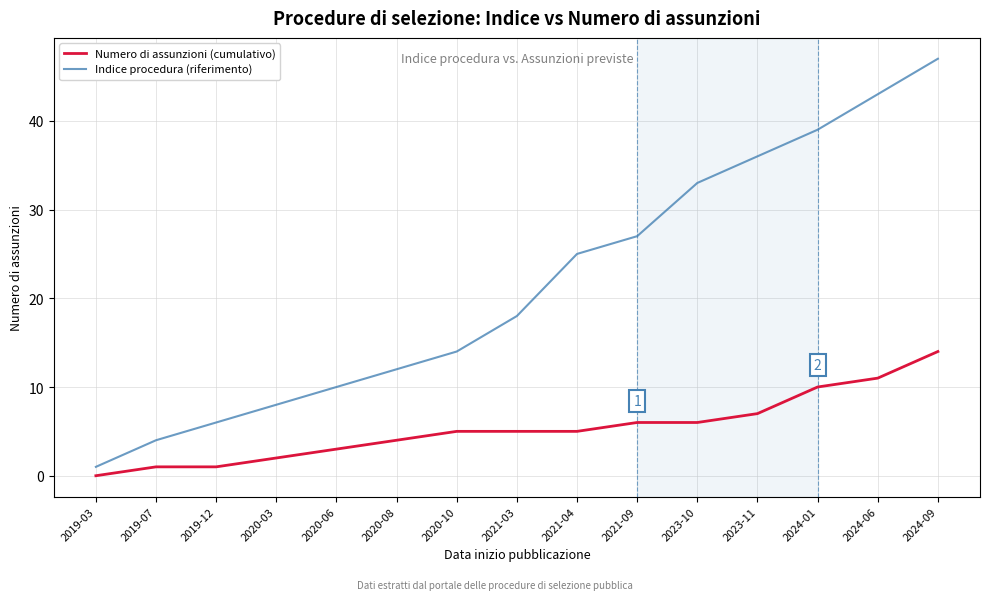

What is the difference between the maximum and minimum values in the Numero di assunzioni (cumulativo) series?

14